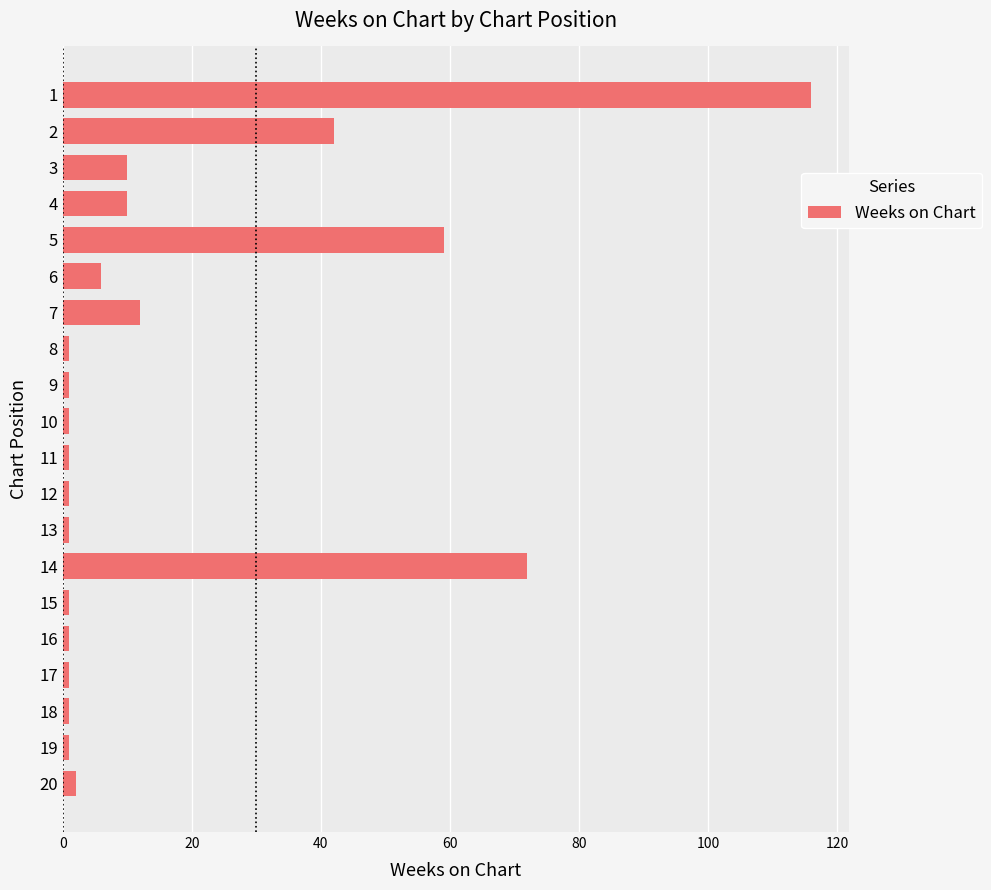

Reading top to bottom, list all the values displayed in this chart.

116	42	10	10	59	6	12	1	1	1	1	1	1	72	1	1	1	1	1	2